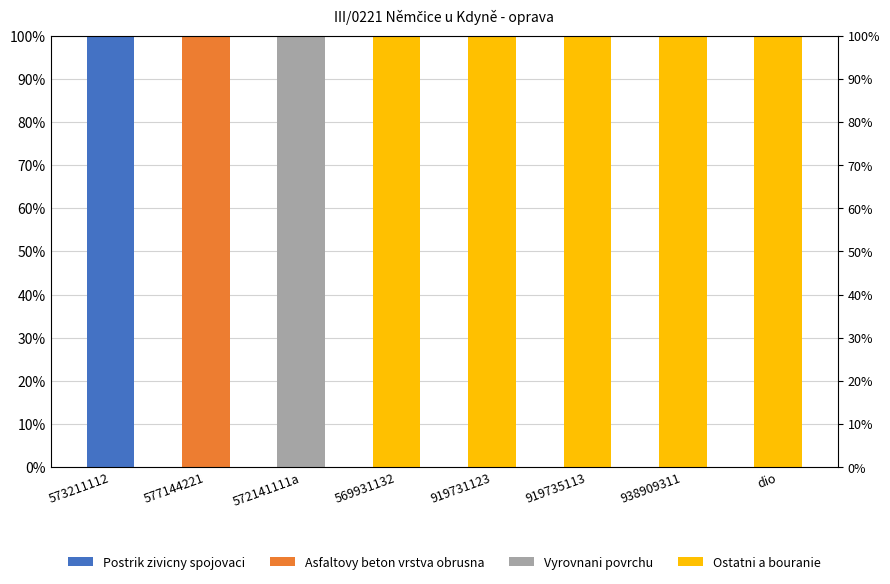

How many values in Vyrovnani povrchu are above zero?

1